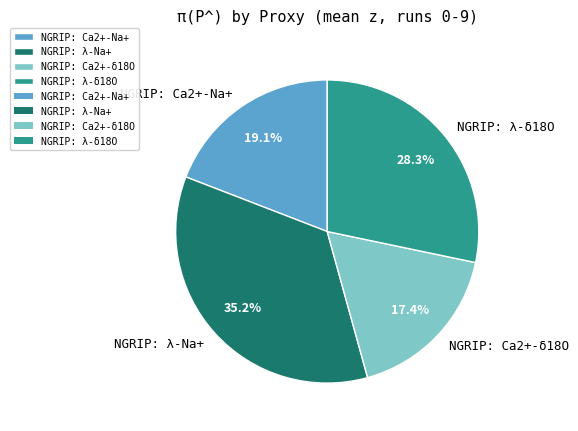

Rank the categories by value from lowest to highest.

NGRIP: Ca2+-δ18O, NGRIP: Ca2+-Na+, NGRIP: λ-δ18O, NGRIP: λ-Na+